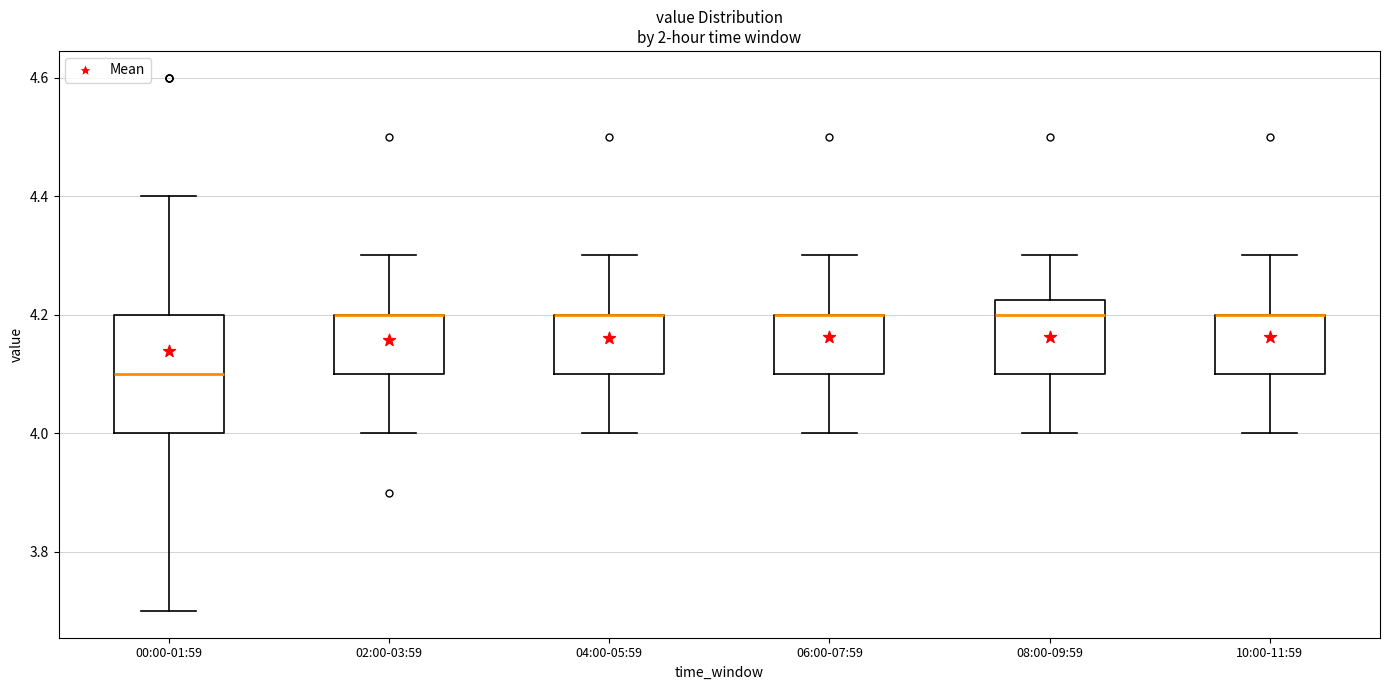

Reading left to right, transcribe this box plot: for each box, give where its median line is, the range the box spans, and where its two whiskers end, as read against the y-axis. The values are not printed on the chart, so give them approximately, as read against the axis.

00:00-01:59: median 4.10, box 4.00 to 4.20, whiskers 3.70 to 4.40
02:00-03:59: median 4.20 (drawn on the box's upper edge), box 4.10 to 4.20, whiskers 4.00 to 4.30
04:00-05:59: median 4.20 (drawn on the box's upper edge), box 4.10 to 4.20, whiskers 4.00 to 4.30
06:00-07:59: median 4.20 (drawn on the box's upper edge), box 4.10 to 4.20, whiskers 4.00 to 4.30
08:00-09:59: median 4.20, box 4.10 to 4.22, whiskers 4.00 to 4.30
10:00-11:59: median 4.20 (drawn on the box's upper edge), box 4.10 to 4.20, whiskers 4.00 to 4.30